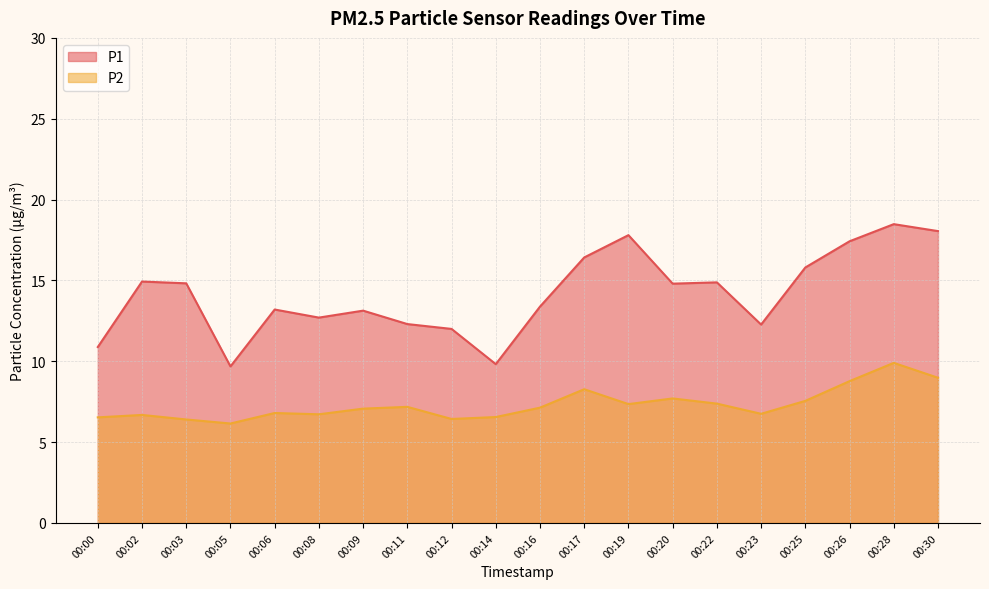

True or false: P2 has more than 0 points higher than both neighbors.

True